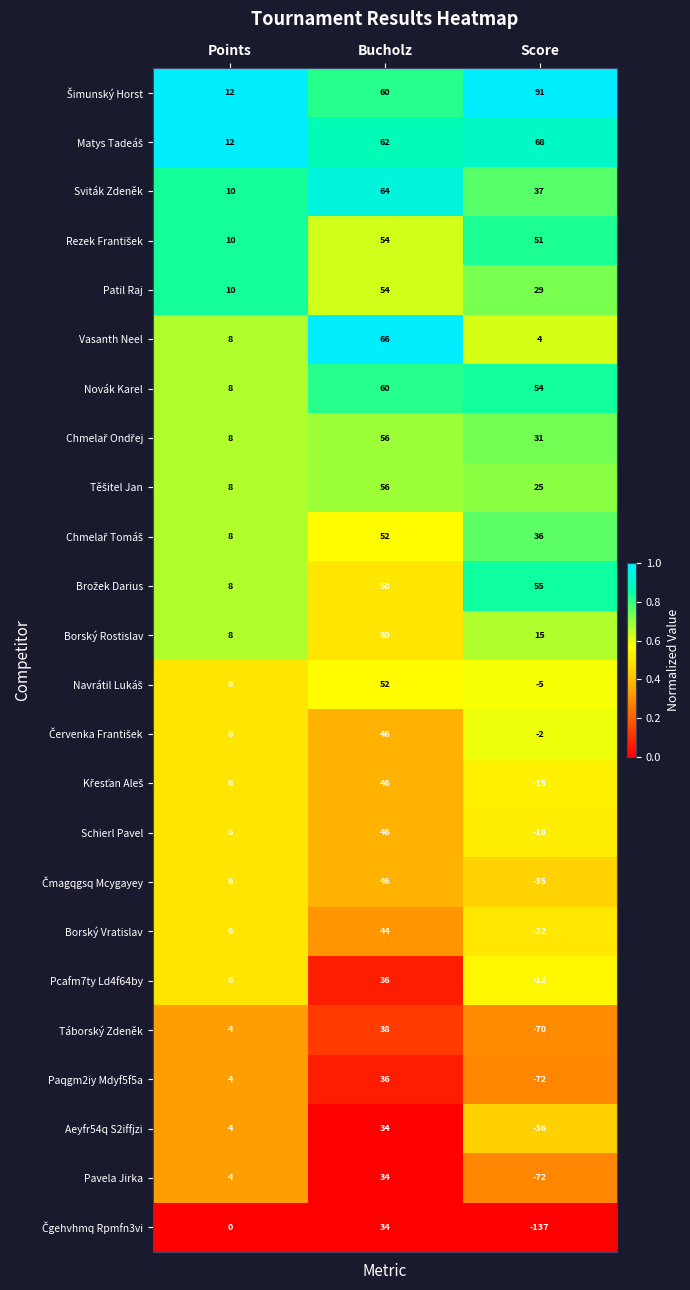

At which category is the sum across all series the highest?

Bucholz